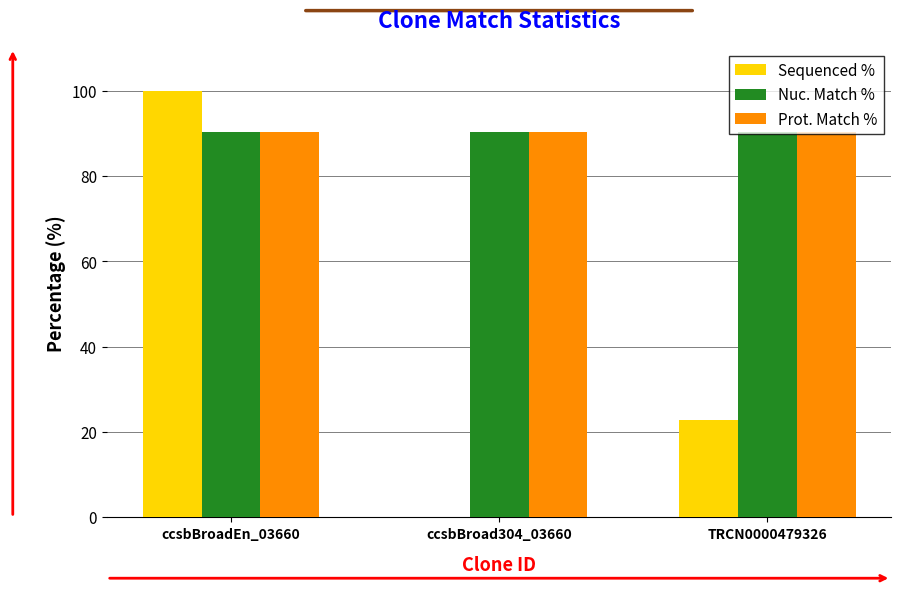

What is the approximate value of Nuc. Match % at ccsbBroad304_03660?

90.3